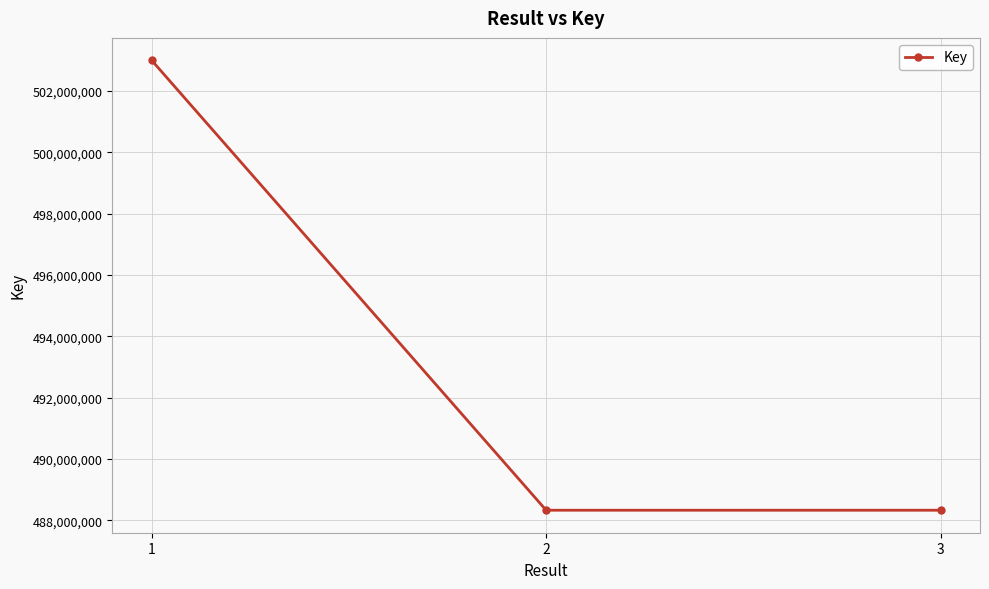

What is the difference between the values at 3 and 1?

14669241